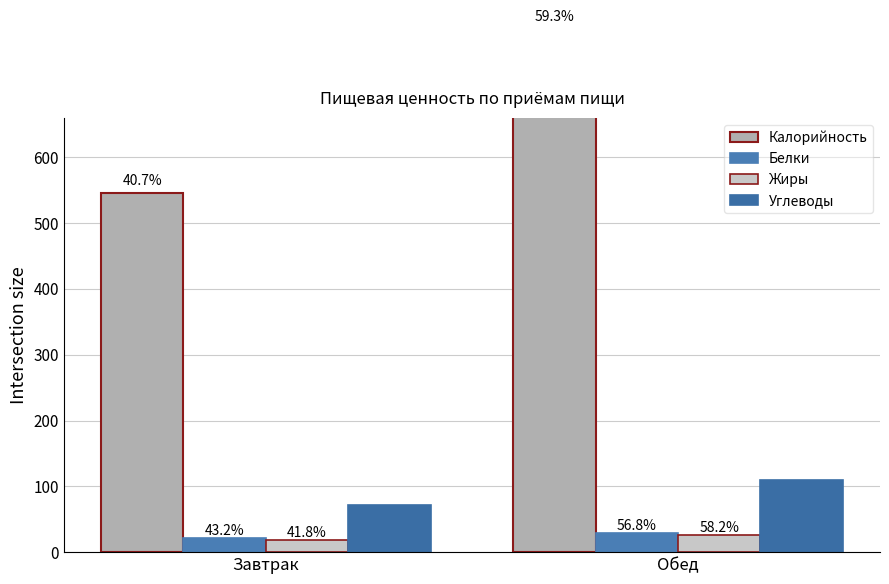

Which category has the lowest value in the Белки series?

Завтрак